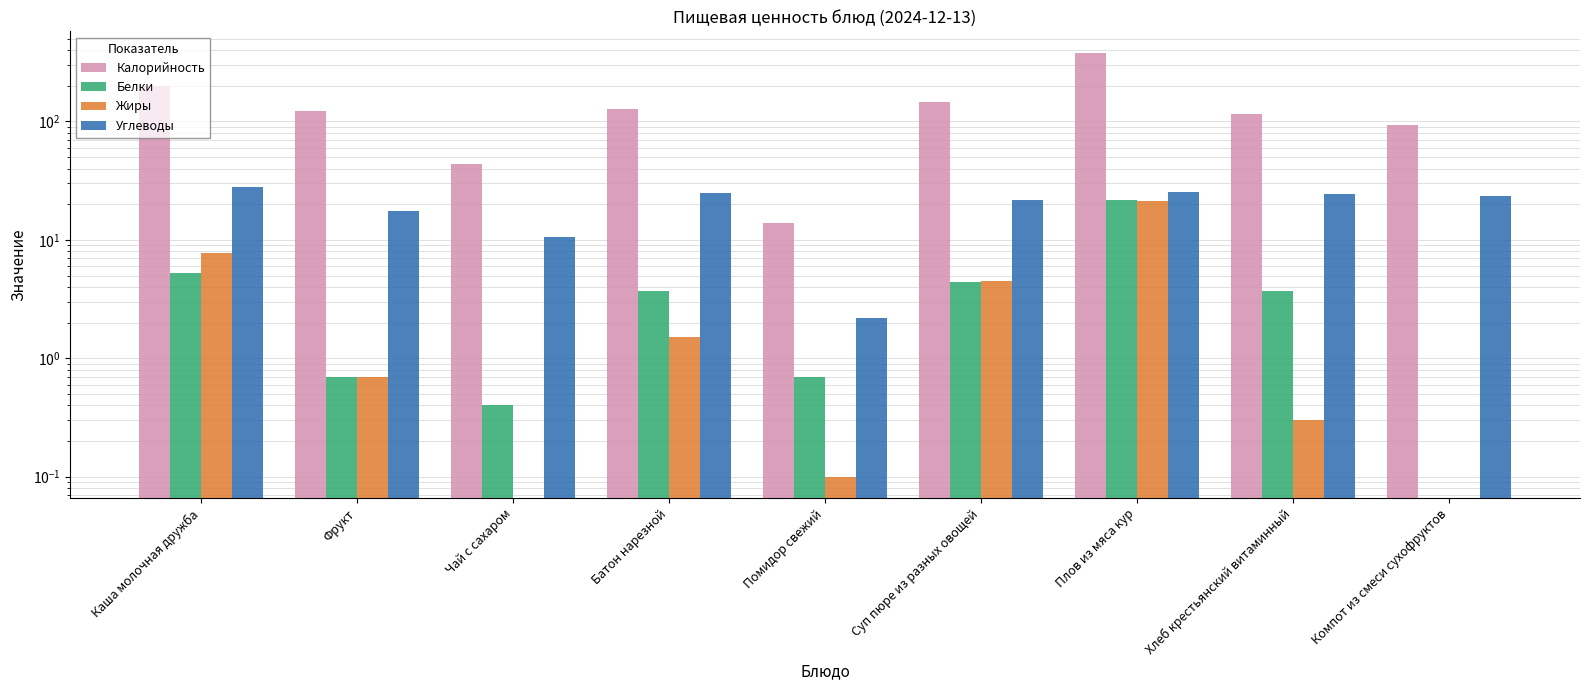

At which category is the sum across all series the highest?

Плов из мяса кур